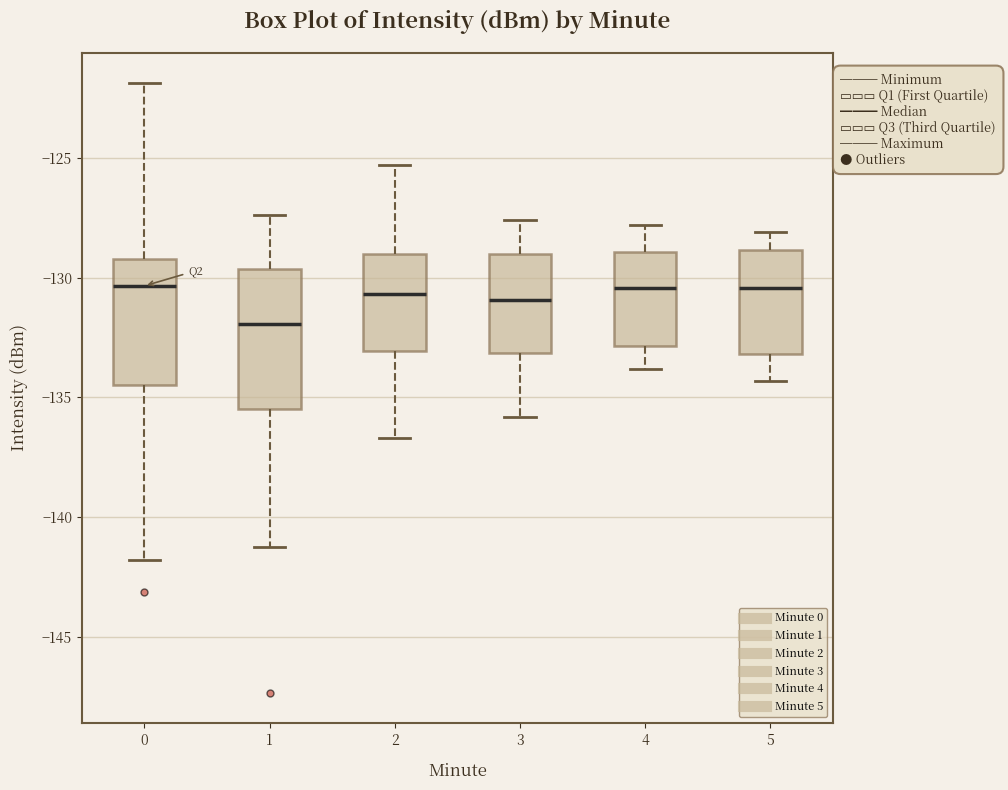

Reading left to right, read every box against the y-axis: the position of its median line, the range the box covers, and the ends of its whiskers. The values are not printed on the chart, so give them approximately, as read against the axis.

0: median -130.5, box -134.5 to -129.0, whiskers -142.0 to -122.0
1: median -132.0, box -135.5 to -129.5, whiskers -141.0 to -127.5
2: median -130.5, box -133.0 to -129.0, whiskers -136.5 to -125.5
3: median -131.0, box -133.0 to -129.0, whiskers -136.0 to -127.5
4: median -130.5, box -133.0 to -129.0, whiskers -134.0 to -128.0
5: median -130.5, box -133.0 to -129.0, whiskers -134.5 to -128.0